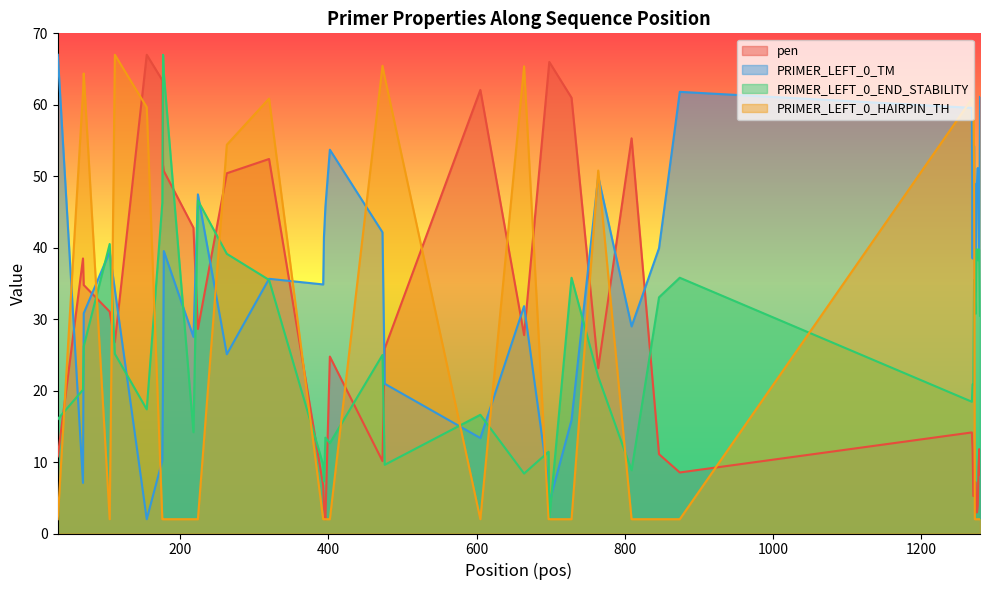

What is the smallest value displayed?

2.0